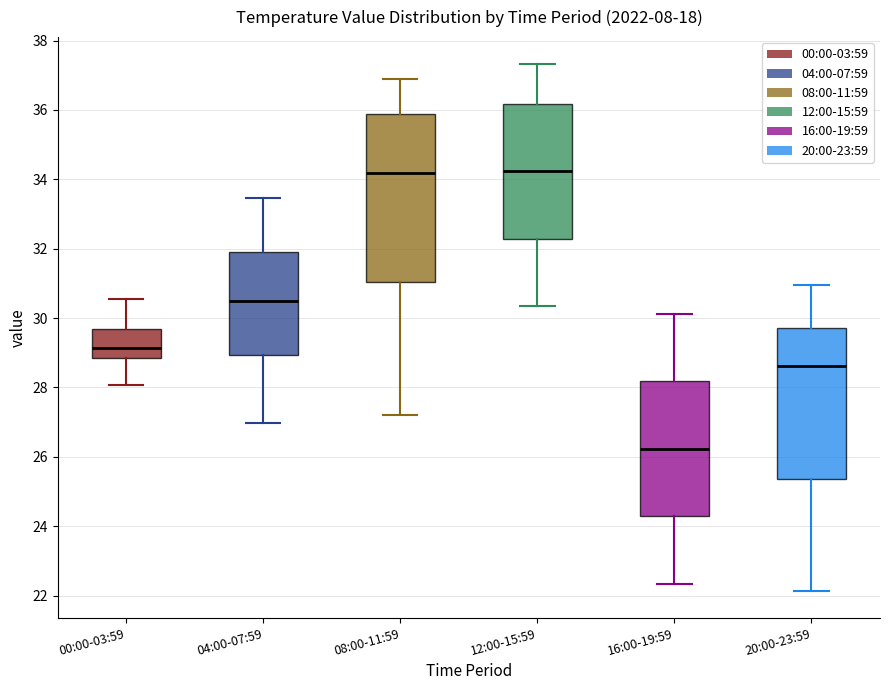

Reading left to right, read every box against the y-axis: the position of its median line, the range the box covers, and the ends of its whiskers. The values are not printed on the chart, so give them approximately, as read against the axis.

00:00-03:59: median 29.2, box 28.8 to 29.6, whiskers 28.0 to 30.6
04:00-07:59: median 30.6, box 29.0 to 32.0, whiskers 27.0 to 33.4
08:00-11:59: median 34.2, box 31.0 to 35.8, whiskers 27.2 to 36.8
12:00-15:59: median 34.2, box 32.2 to 36.2, whiskers 30.4 to 37.4
16:00-19:59: median 26.2, box 24.2 to 28.2, whiskers 22.4 to 30.2
20:00-23:59: median 28.6, box 25.4 to 29.8, whiskers 22.2 to 31.0